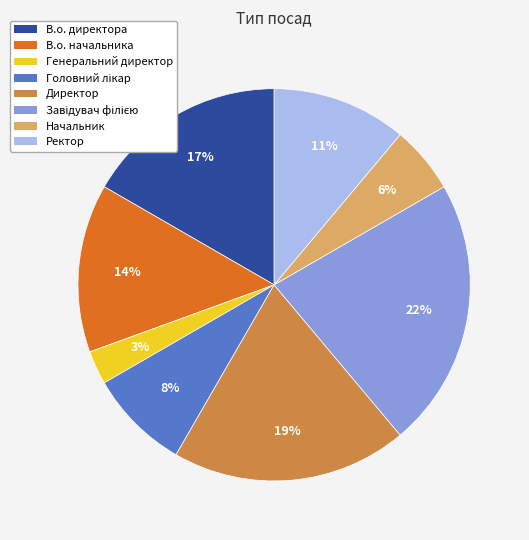

Does any single category account for the majority?

No